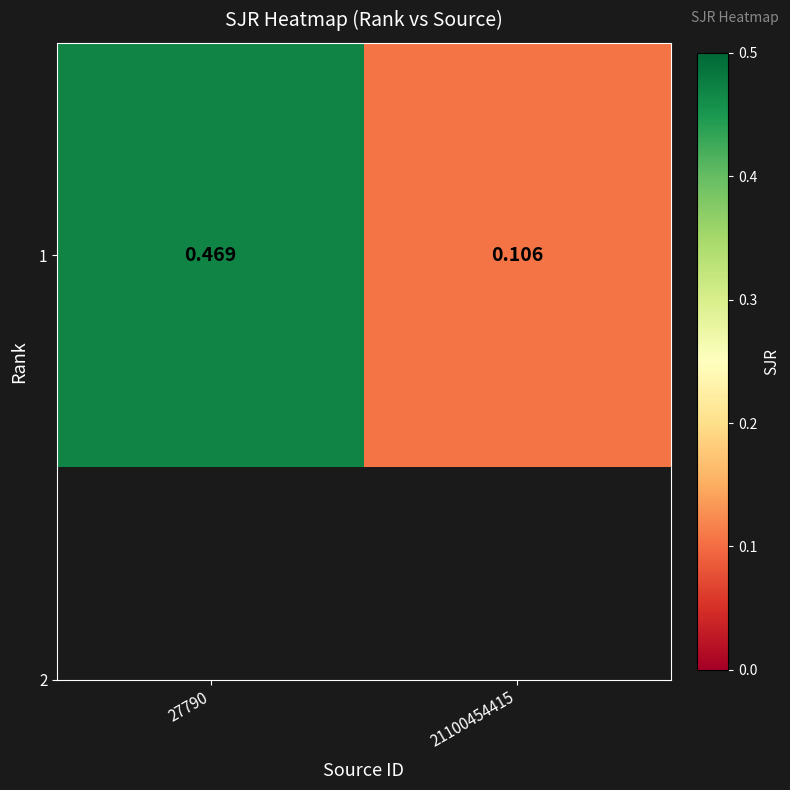

List the labels in order of value, largest first.

27790, 21100454415